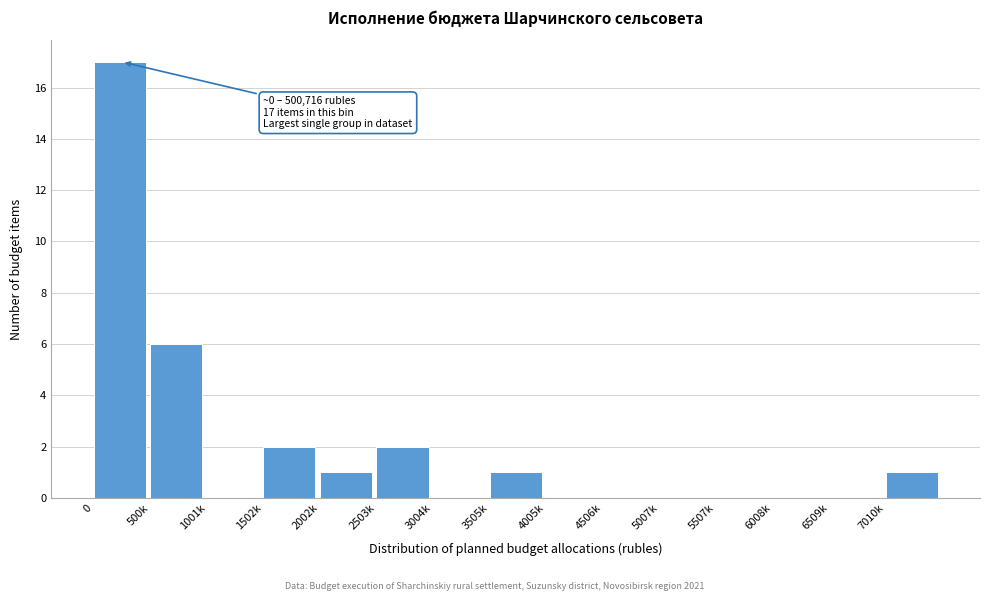

Reading left to right, what are all the values shown in this chart?

0=17	500k=6	1001k=0	1502k=2	2002k=1	2503k=2	3004k=0	3505k=1	4005k=0	4506k=0	5007k=0	5507k=0	6008k=0	6509k=0	7010k=1